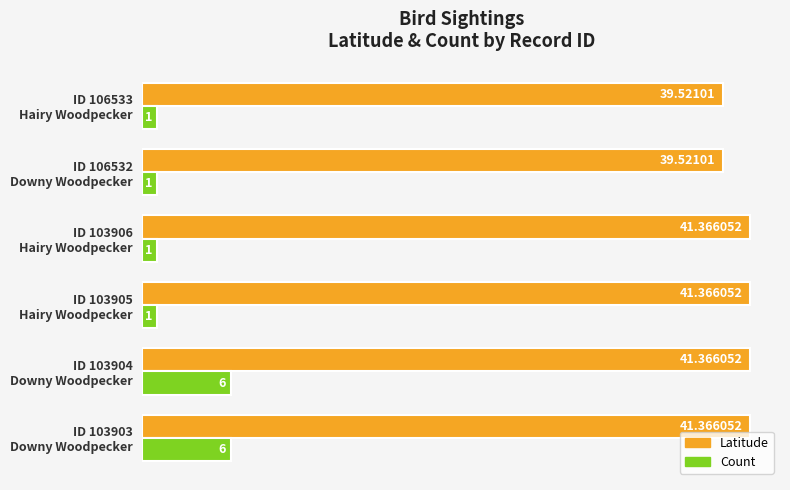

Count the number of data series in this chart.

2